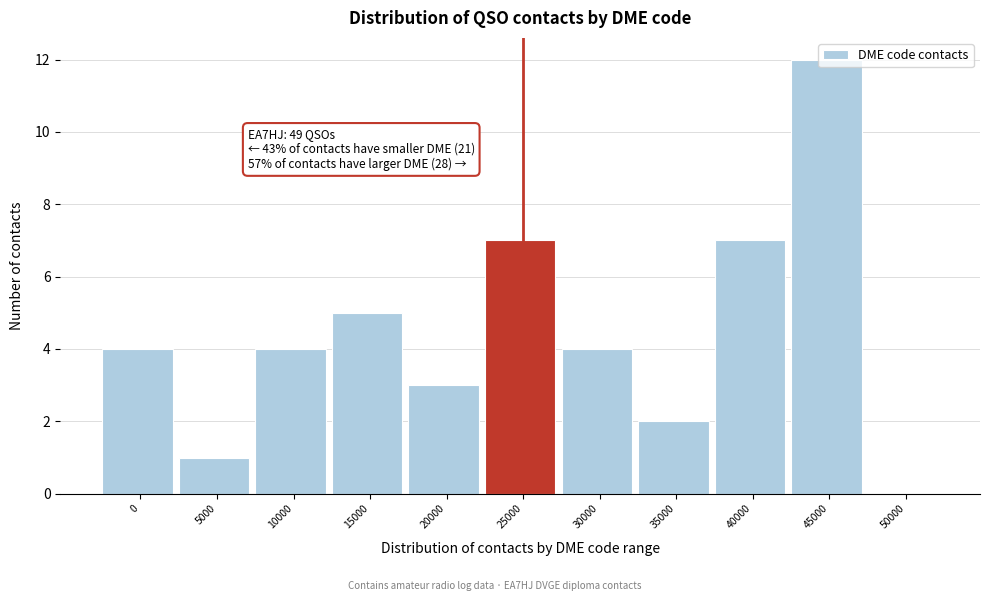

What is the sum of all values?

49